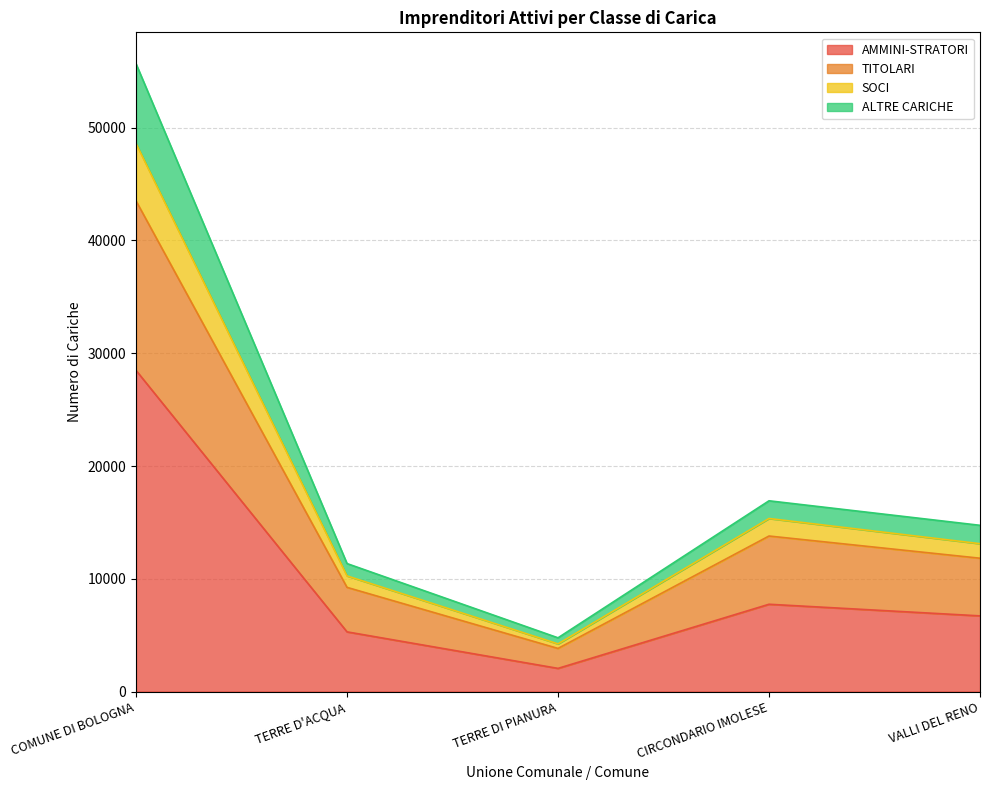

True or false: TITOLARI has more than 0 points higher than both neighbors.

True